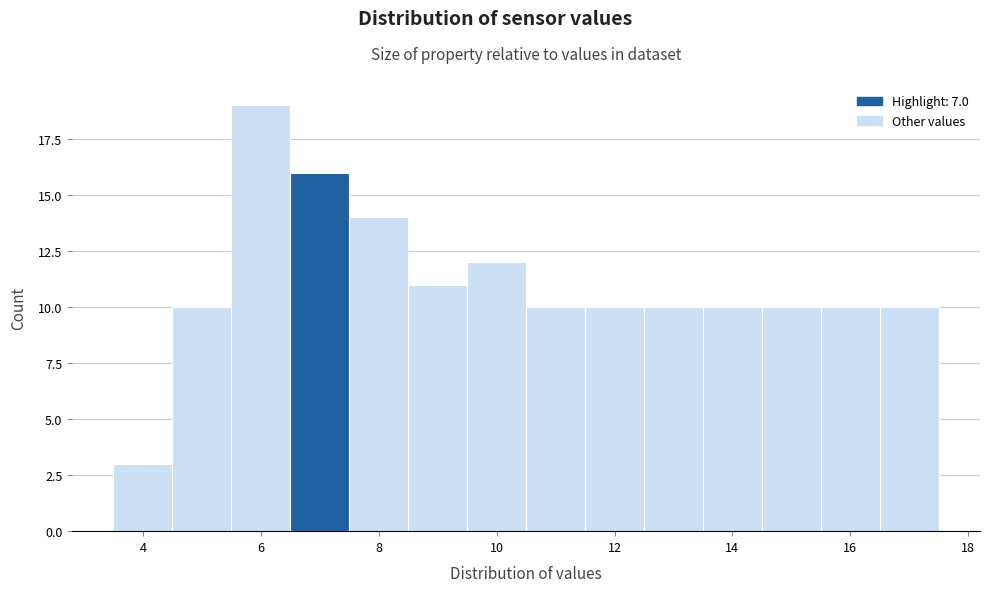

Reading left to right, transcribe this chart: for each bar, give the range it covers on the x-axis and its height. Neither the bar edges nor the heights are printed on the chart, so give them approximately, as read against the axes.

3.5 to 4.5: 3
4.5 to 5.5: 10
5.5 to 6.5: 19
6.5 to 7.5: 16
7.5 to 8.5: 14
8.5 to 9.5: 11
9.5 to 10.5: 12
10.5 to 11.5: 10
11.5 to 12.5: 10
12.5 to 13.5: 10
13.5 to 14.5: 10
14.5 to 15.5: 10
15.5 to 16.5: 10
16.5 to 17.5: 10